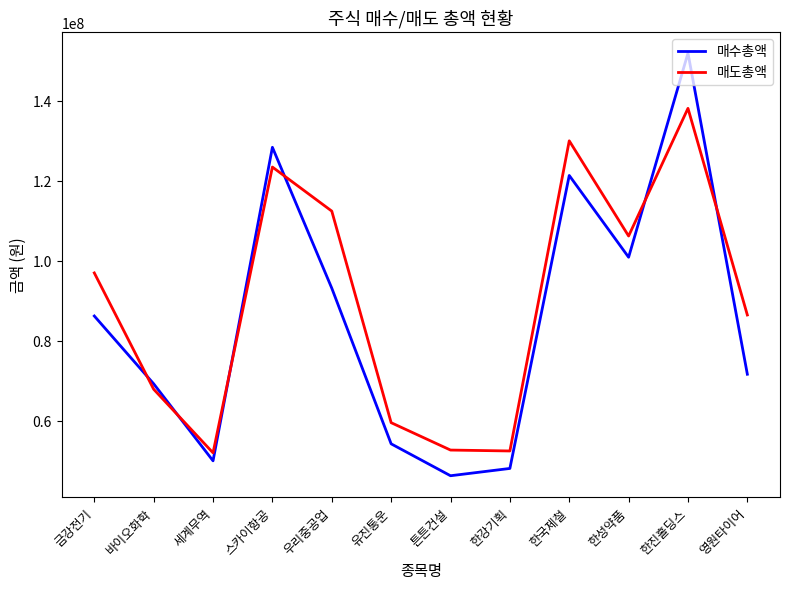

List the series in order of their peak value, highest first.

매수총액, 매도총액